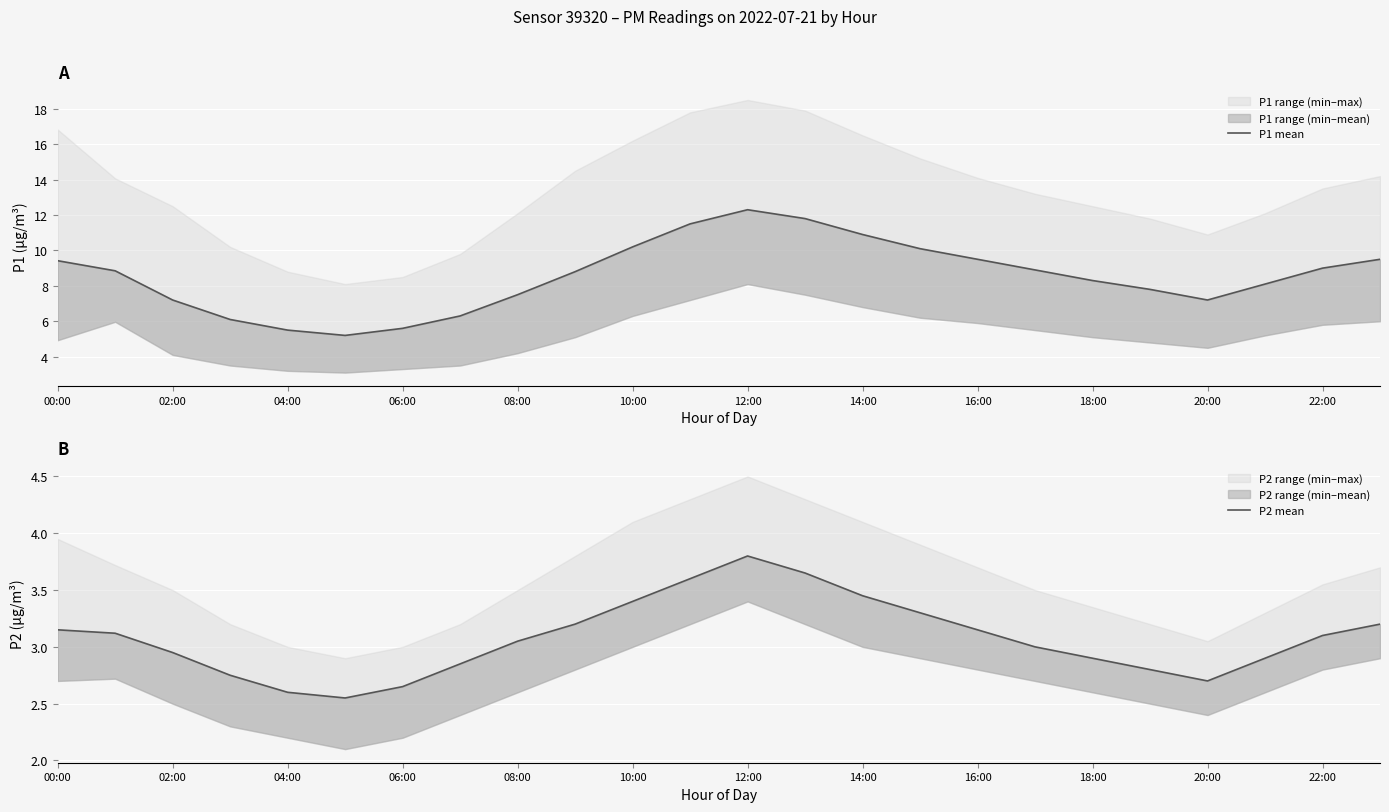

How many values in the P1 mean series are below 8?

9